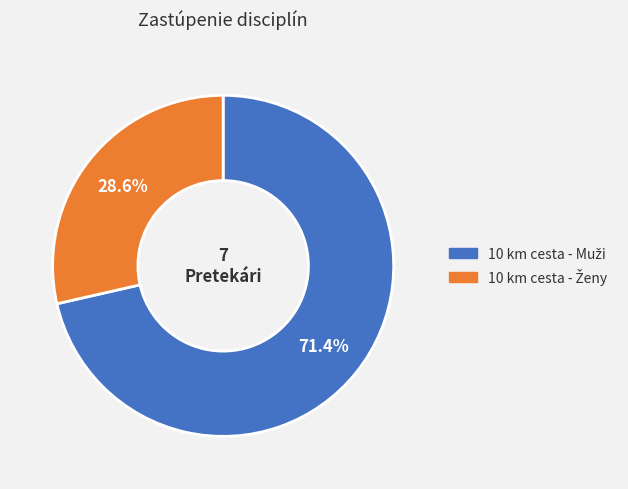

Does any single category account for the majority?

Yes